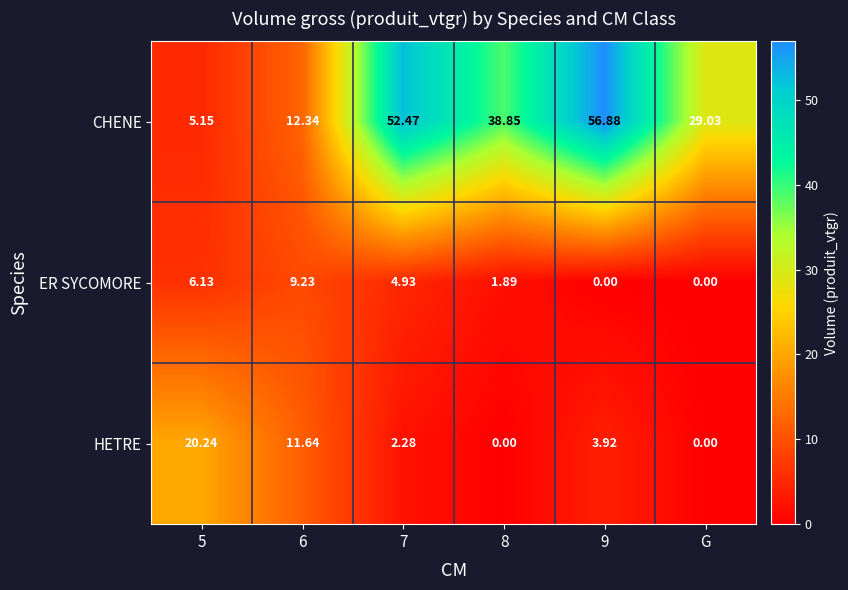

How many data points does each series have?

6